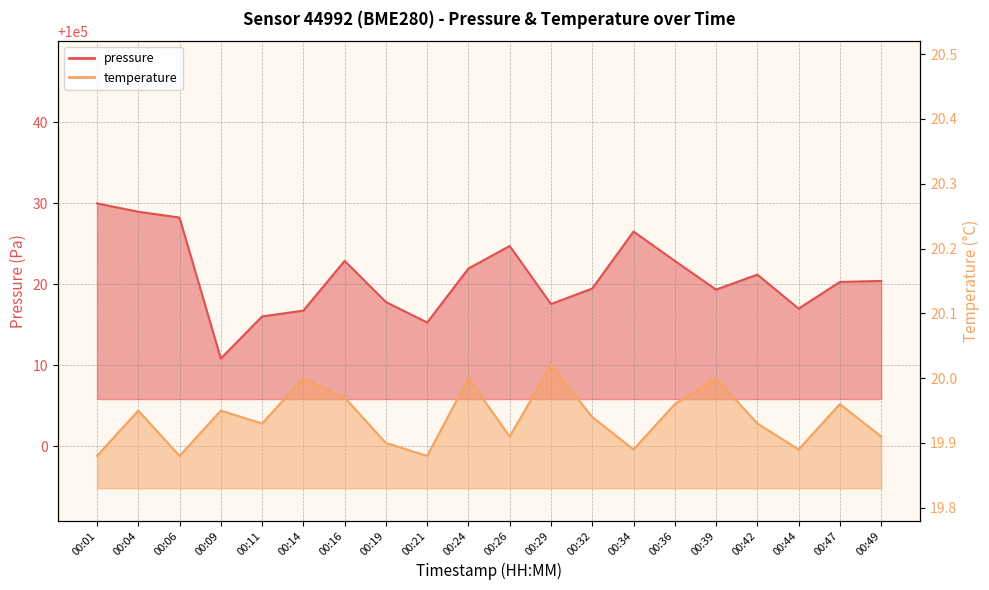

How many series are shown in this chart?

2